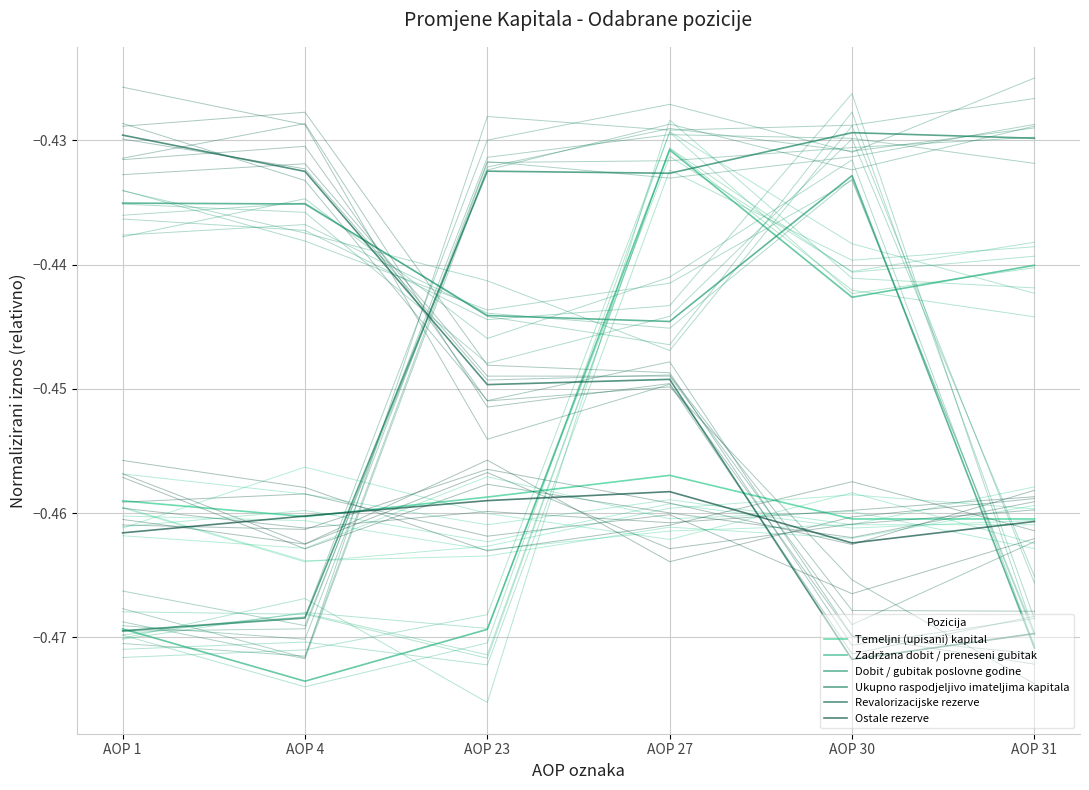

How many lines are shown in the chart?

6